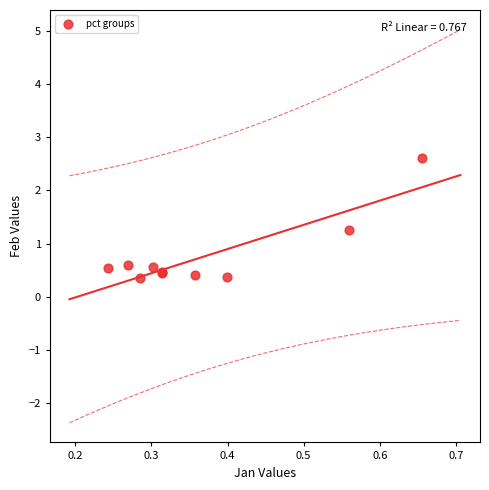

What Y value in the scatter plot is closest to 1?

1.3